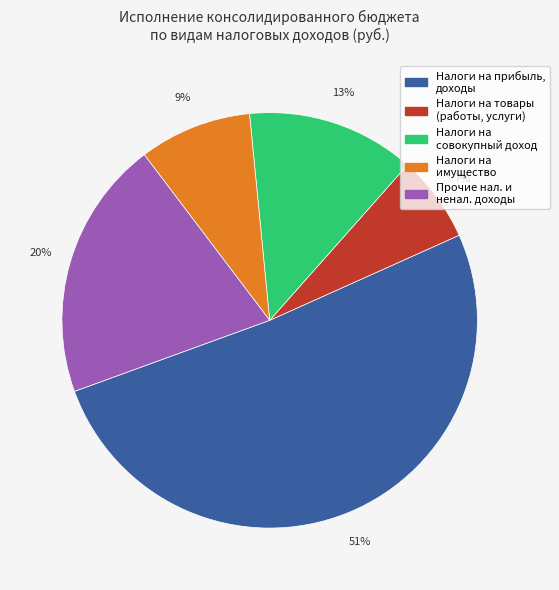

The Налоги на имущество slice represents 24% of the pie. True or false?

False